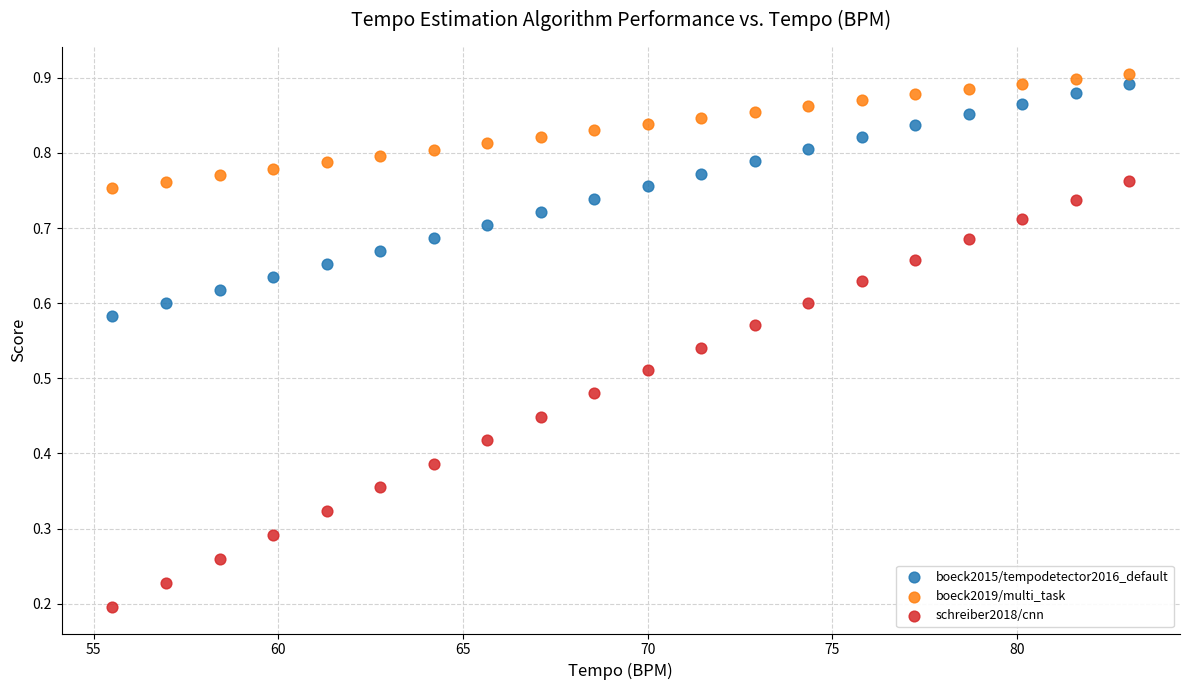

Across all data points, what is the range of X values (max minus min)?

27.5